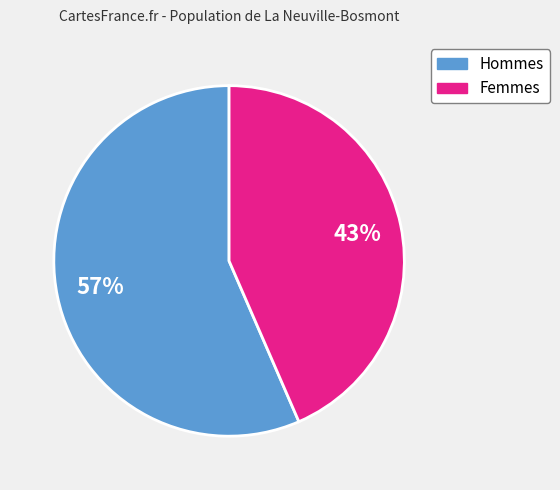

To the nearest percent, what is the average slice percentage?

50%